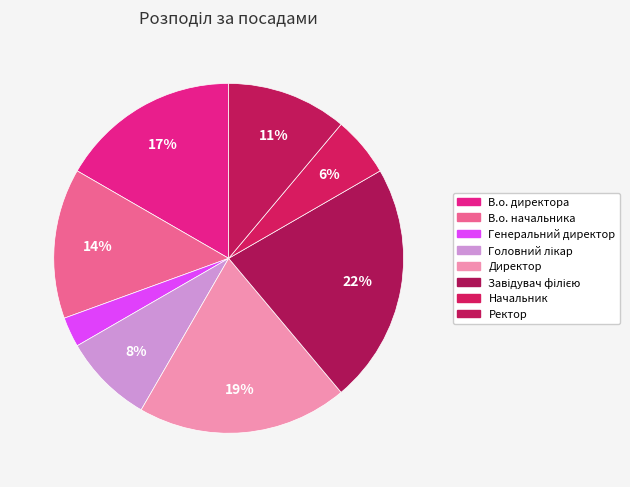

Does Головний лікар account for over 50% of the chart?

No